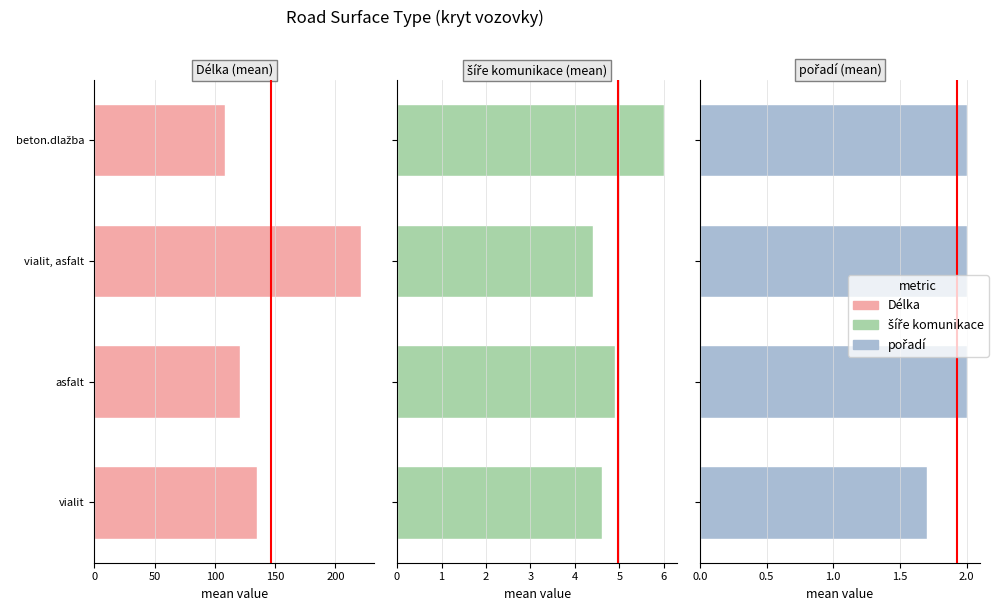

What is the value of the šíře komunikace bar at the 4th from the left?

6.0